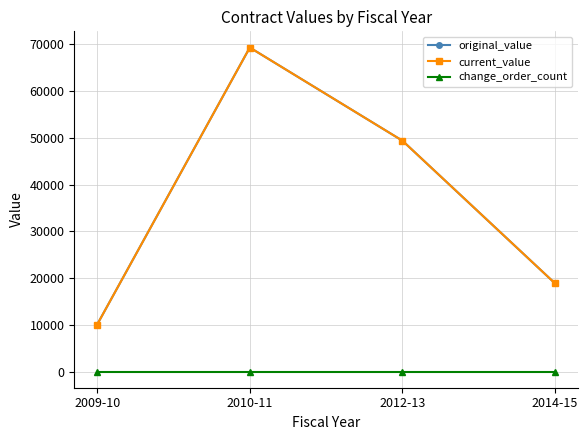

What is the difference between the maximum and minimum values in the original_value series?

59257.5